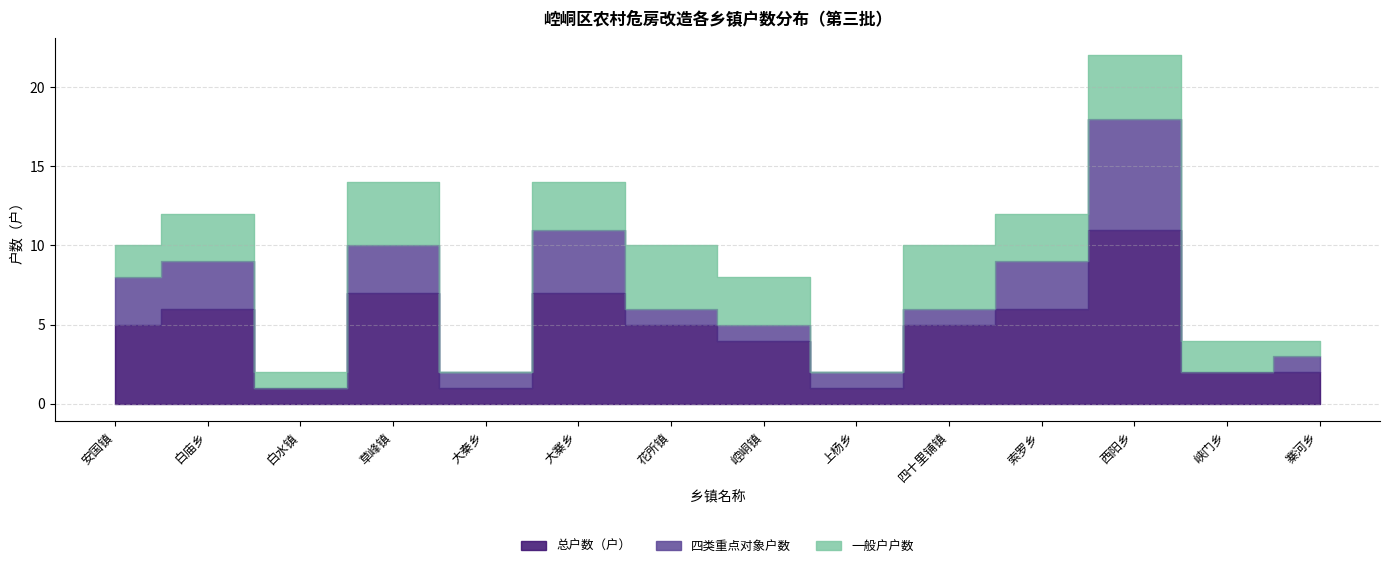

Where do 一般户户数 and 四类重点对象户数 first cross each other?

草峰镇 and 大秦乡